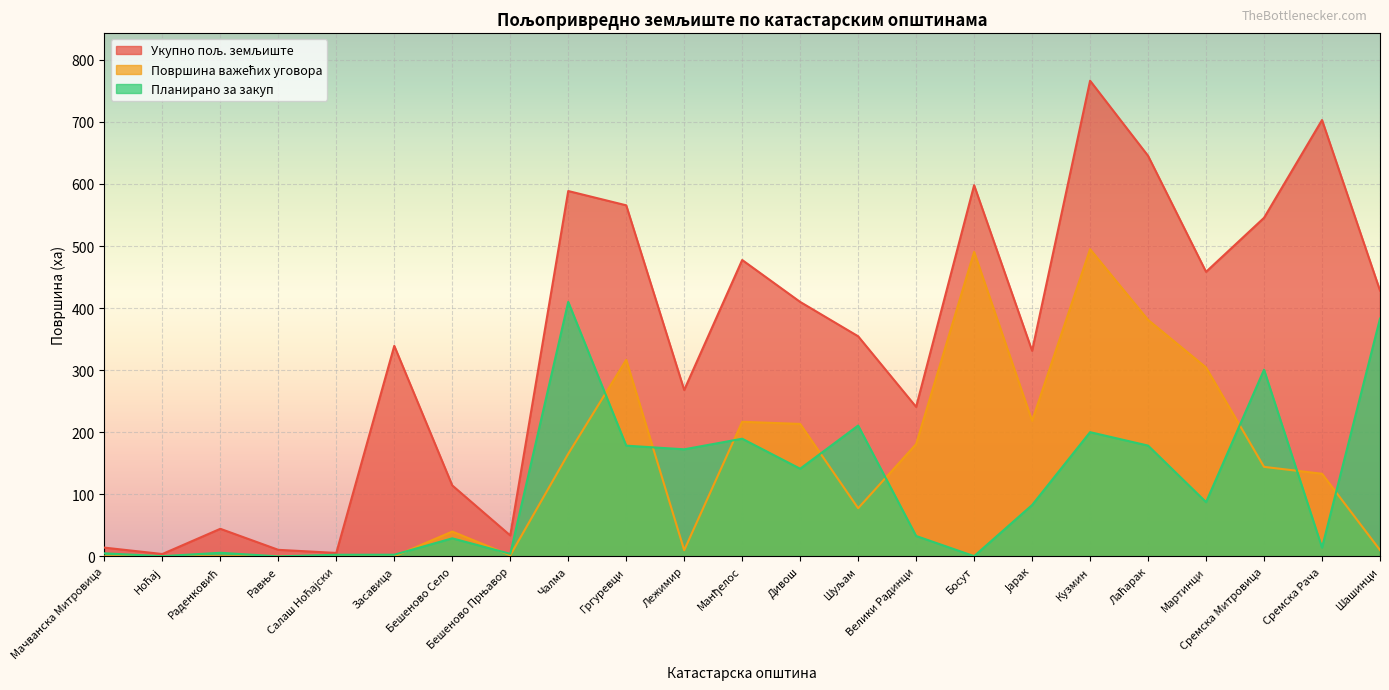

The Површина важећих уговора series shows 156.2 at Лаћарак. True or false?

False